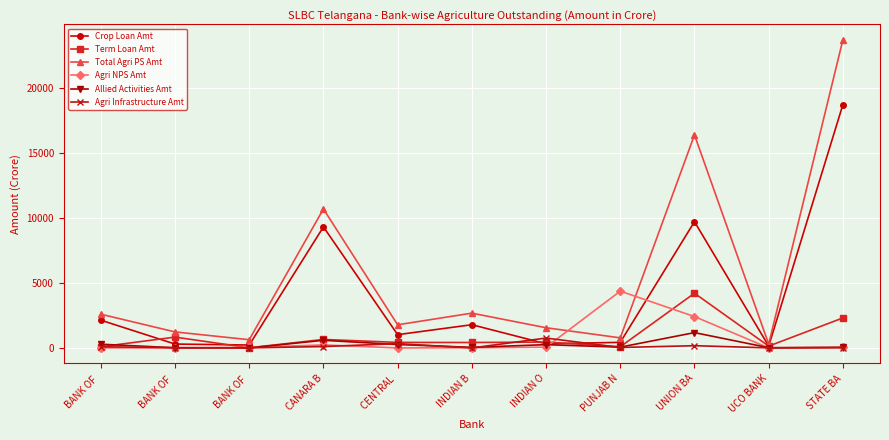

Does the chart have visible grid lines?

Yes